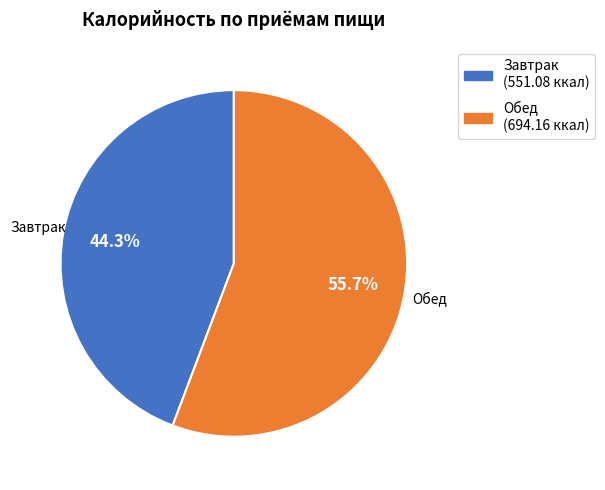

True or false: Завтрак accounts for 44% of the total.

True